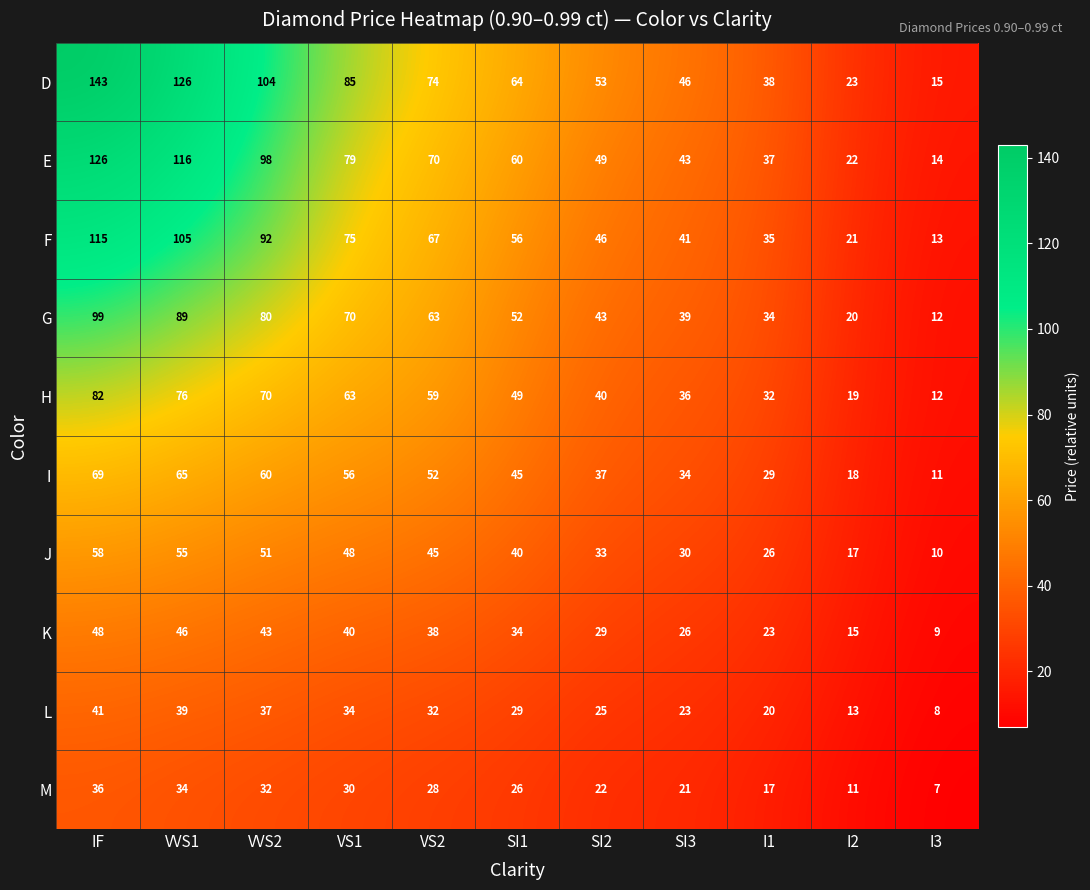

Between SI2 and I2, which series saw the biggest shift?

D